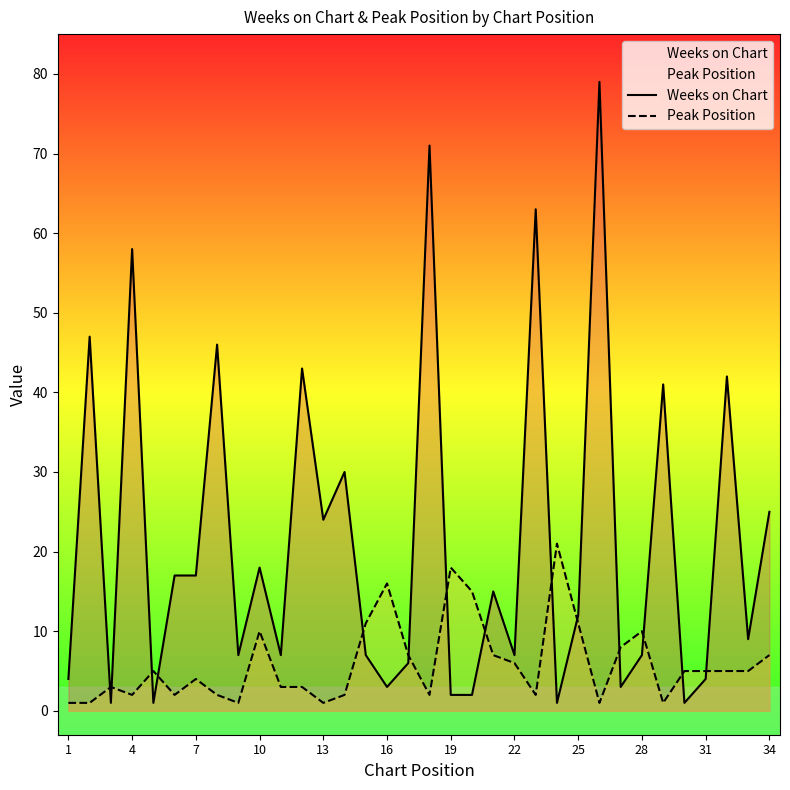

Which series has the largest total across all categories?

Weeks on Chart